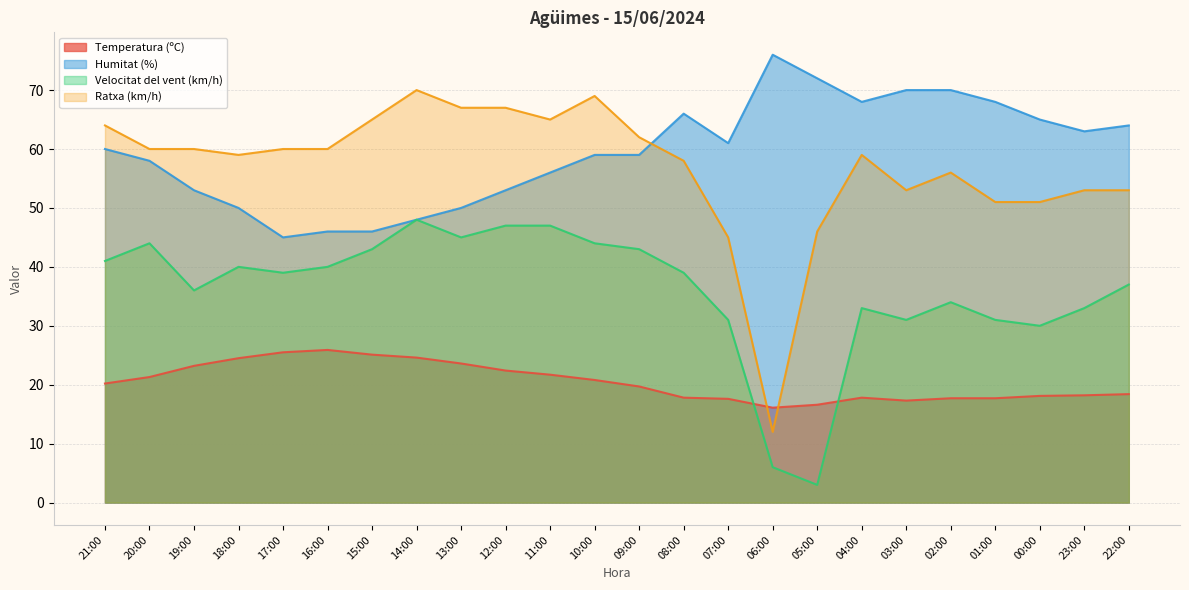

At which category does the chart reach its minimum across all series?

05:00